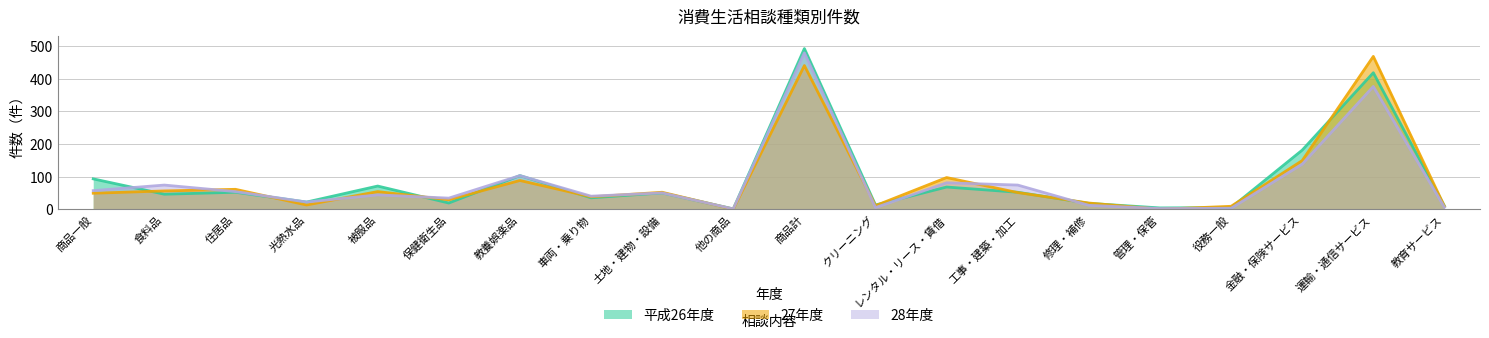

What is the value of the 27年度 point at the 3rd from the left?

61